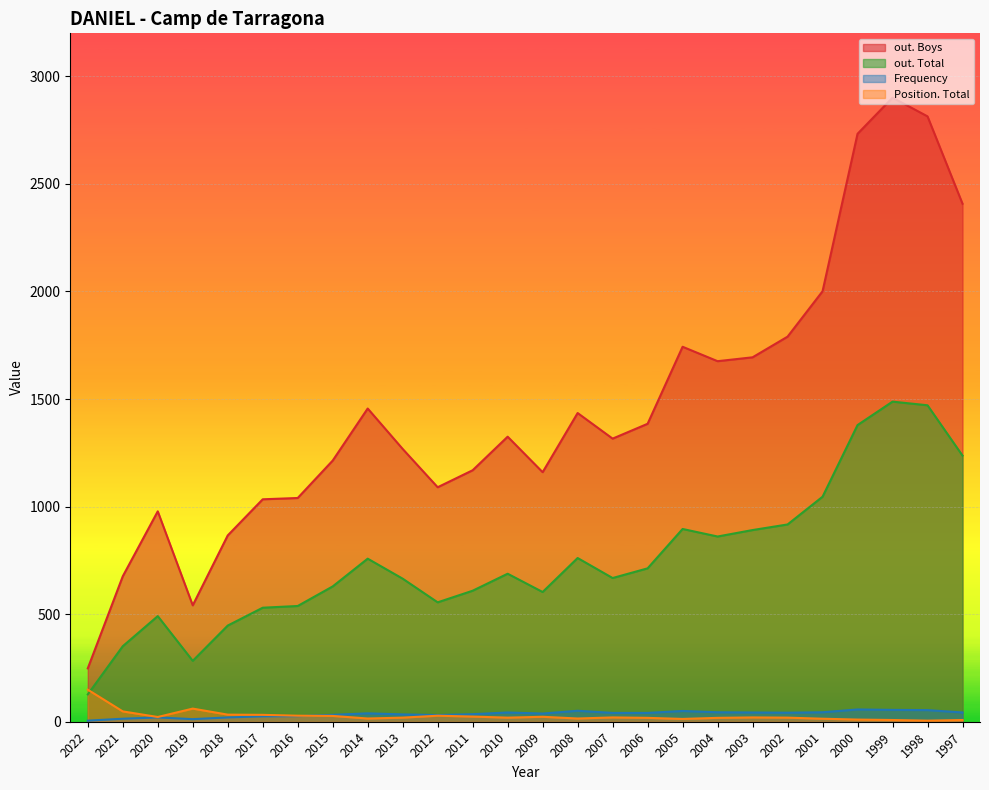

True or false: out. Boys and Position. Total intersect in this chart.

False